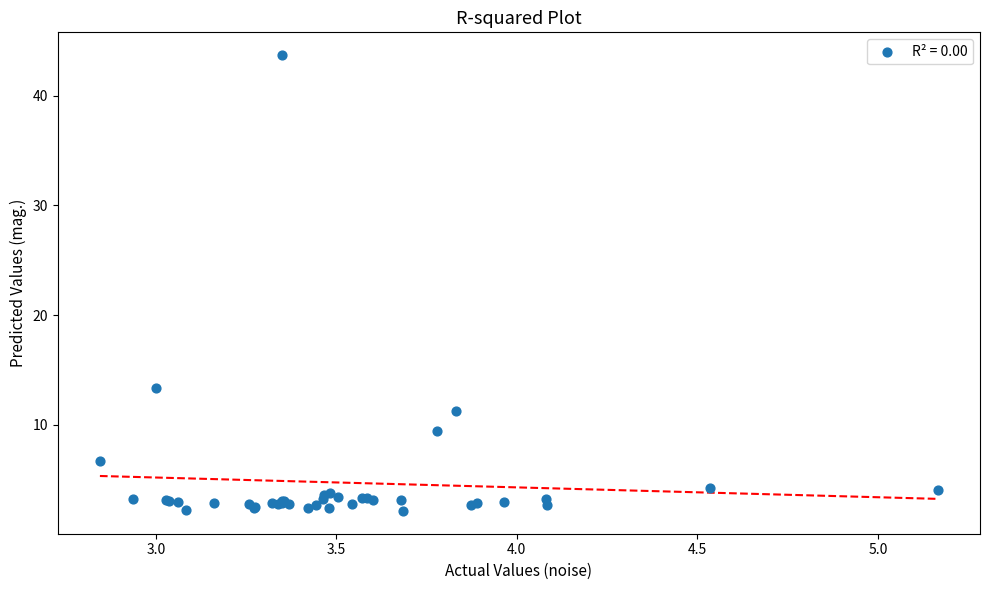

What Y value in the scatter plot is closest to 22?

13.4